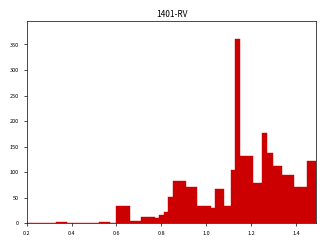

Around what value on the x-axis is the tallest bar? Give the approximate position of its centre, as read against the axis.

1.14